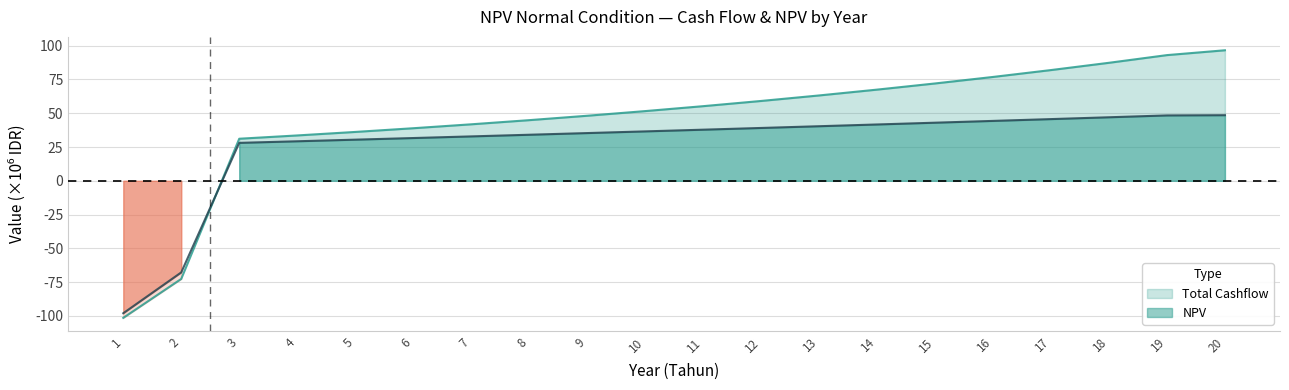

List the series in order of their peak value, lowest first.

NPV, Total Cashflow